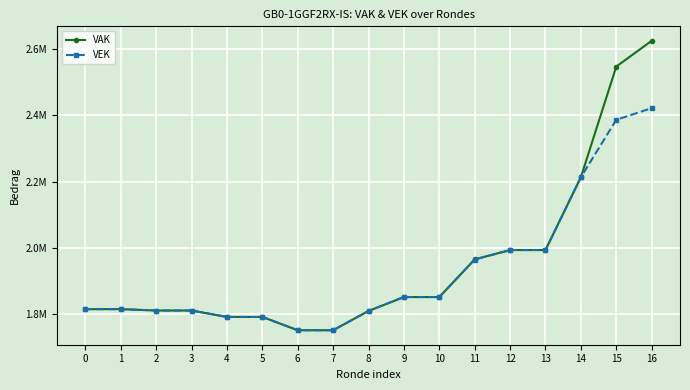

Between 9 and 7, which is larger?

9